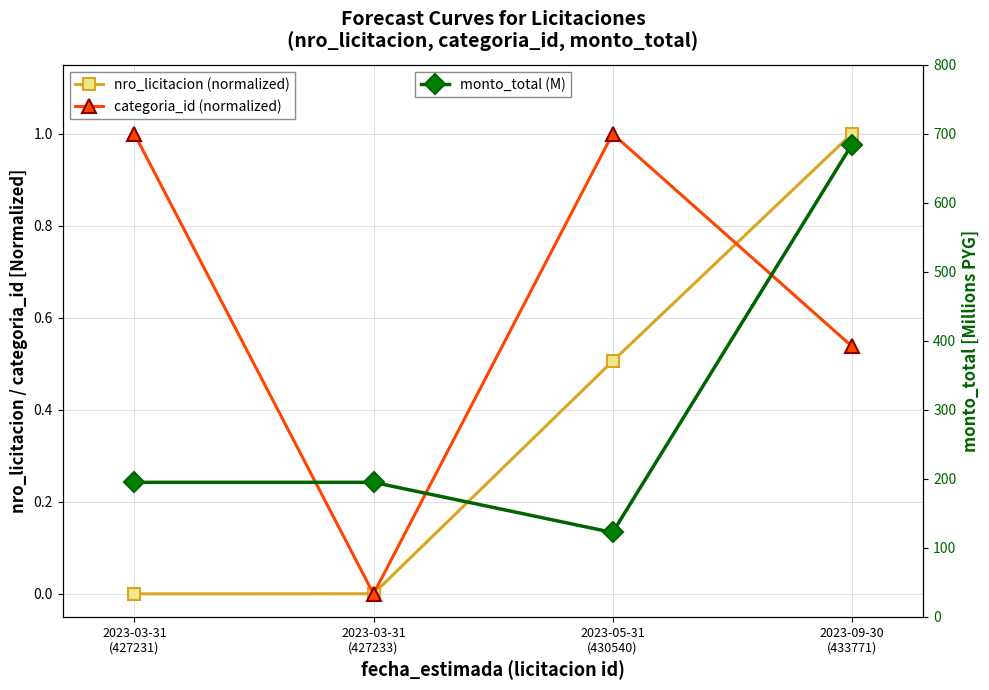

Between 2023-03-31
(427233) and 2023-05-31
(430540), which is larger?

2023-05-31
(430540)